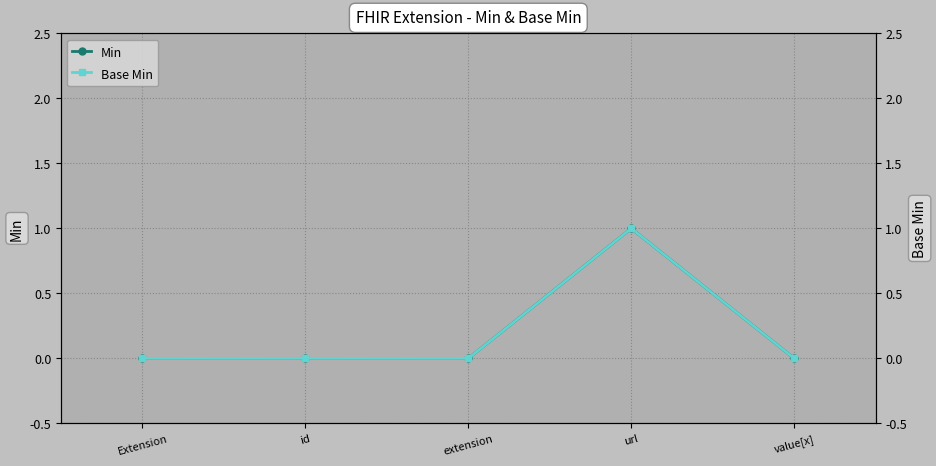

True or false: Min and Base Min intersect in this chart.

False